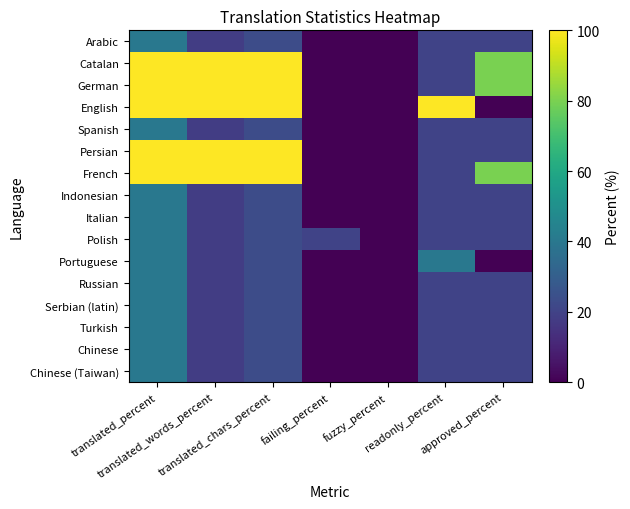

At how many categories does at least one series exceed 14?

6